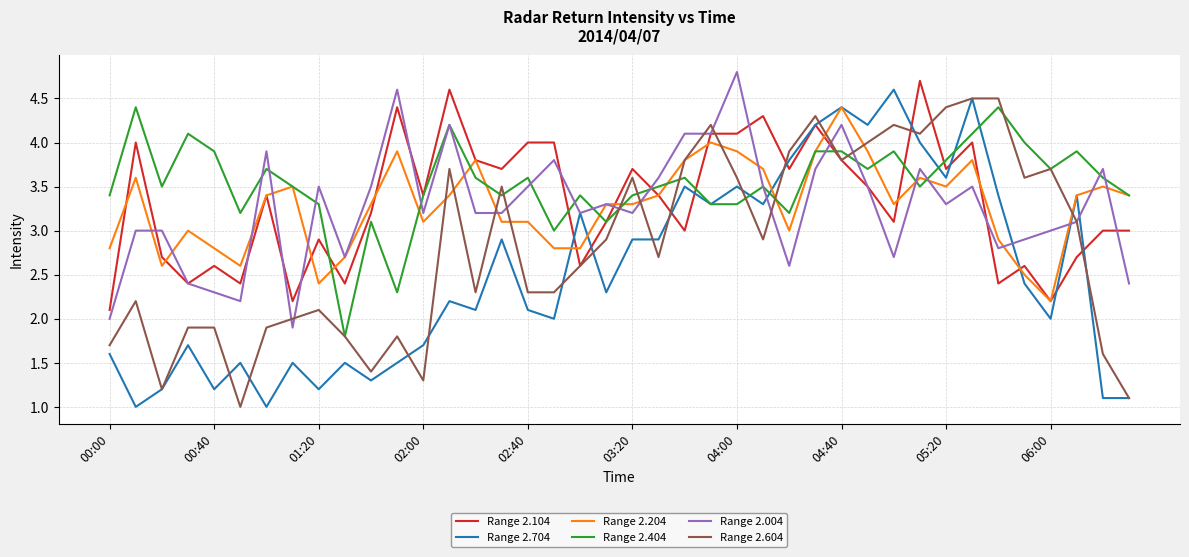

Which series has the largest total across all categories?

Range 2.404